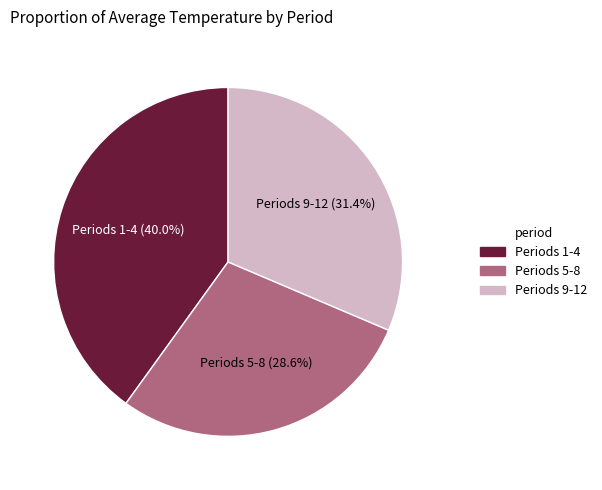

Is there any slice that represents more than half of the pie?

No